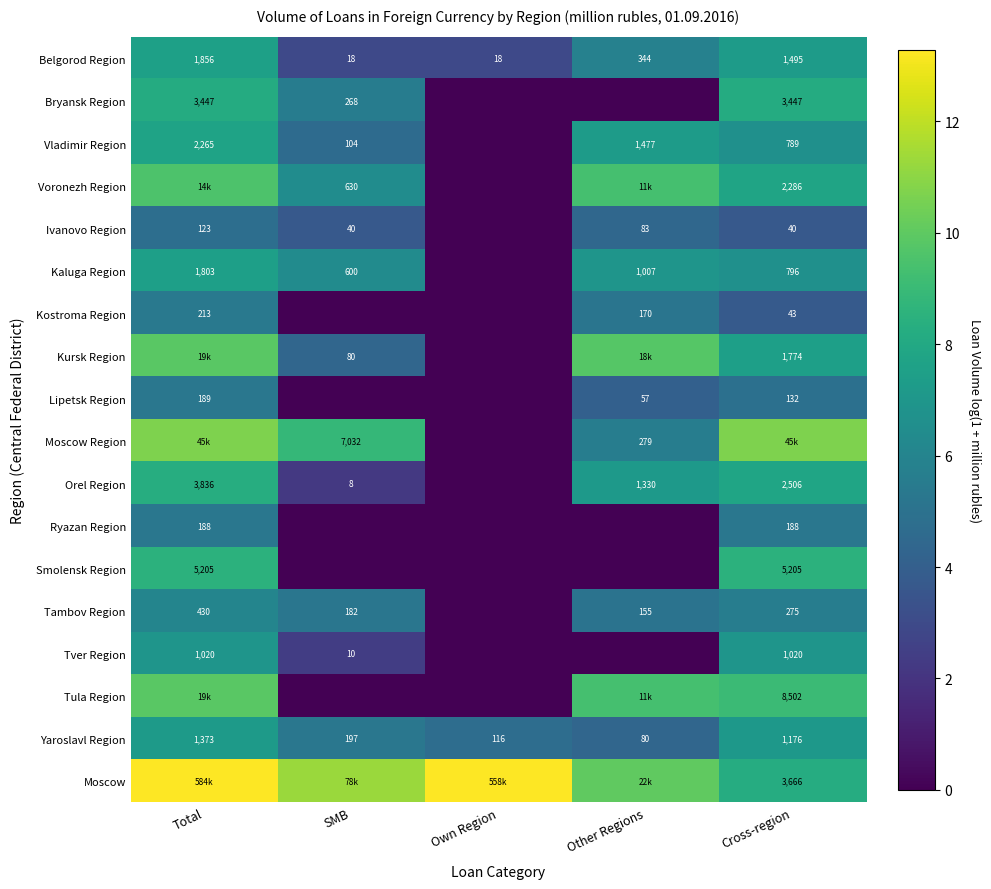

How many categories are shown in the chart?

5